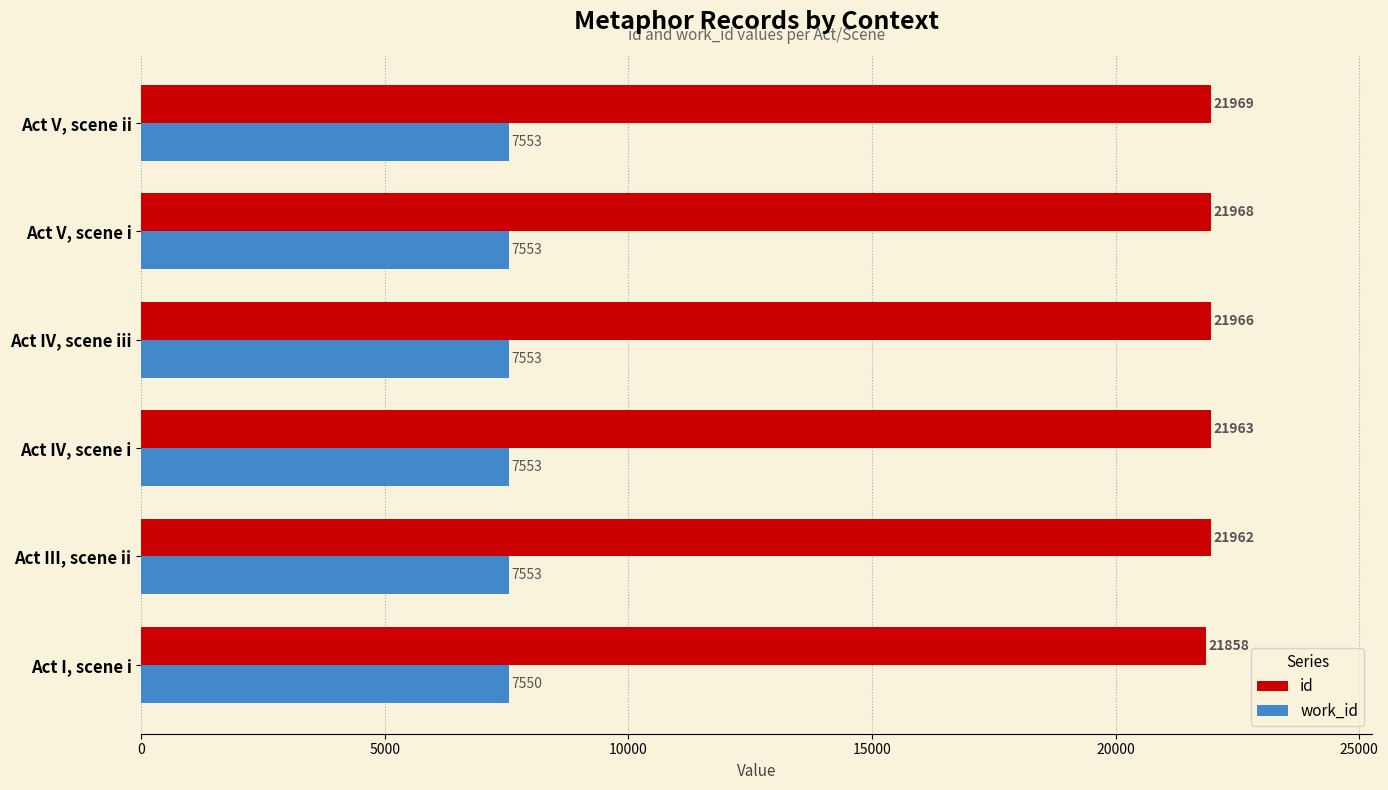

What are all the series names shown in the legend?

id, work_id